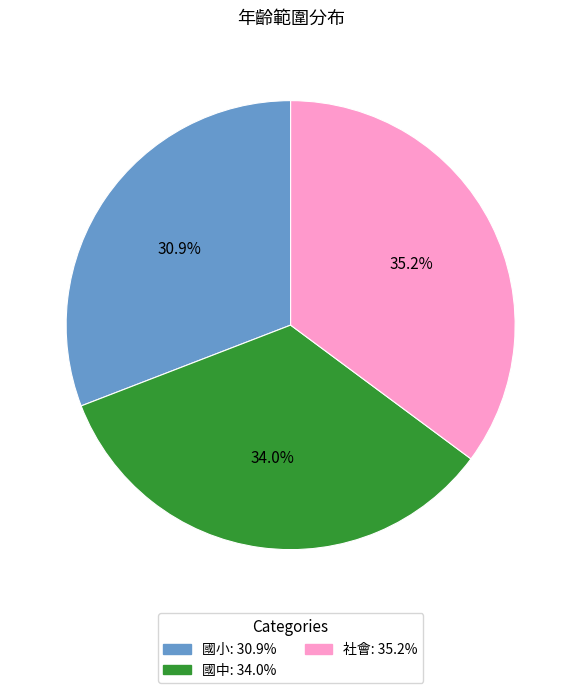

Count the number of slices in the pie.

3